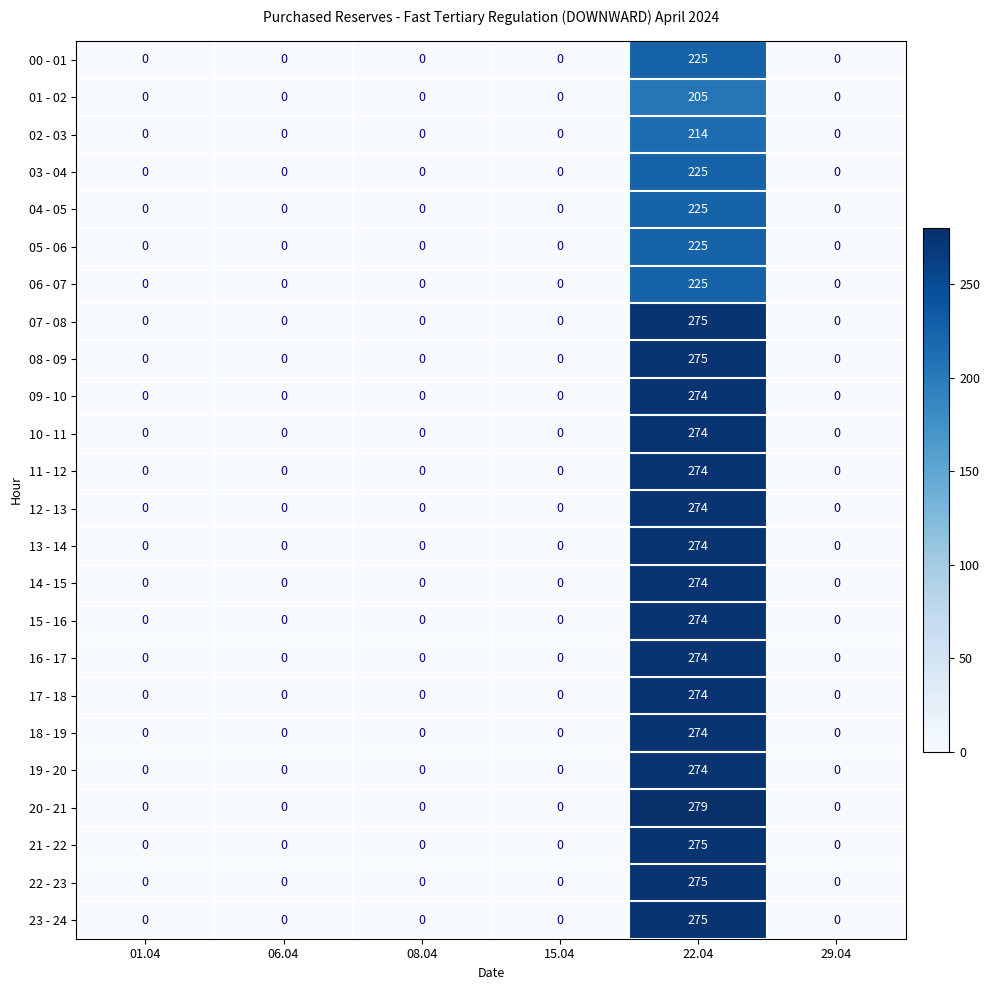

What is the maximum value shown in the chart?

279